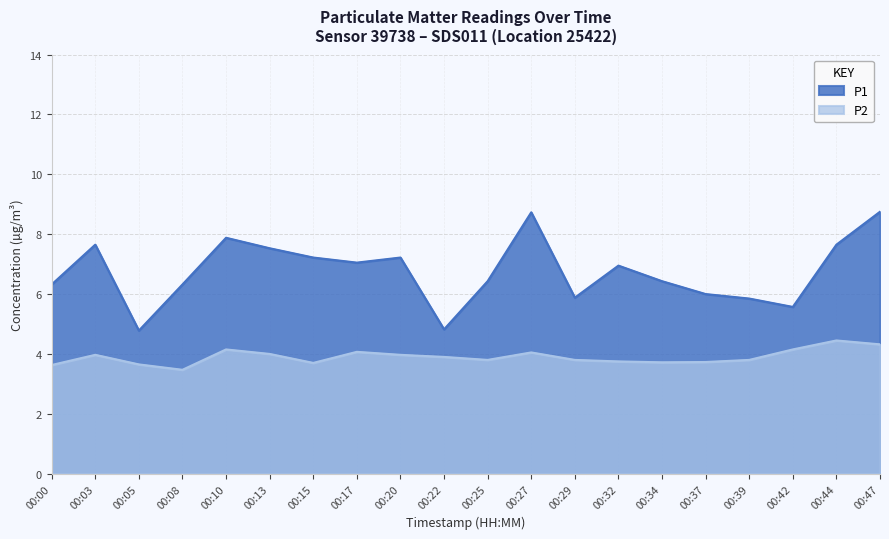

What is the value of the P2 point at the 8th from the left?

4.1